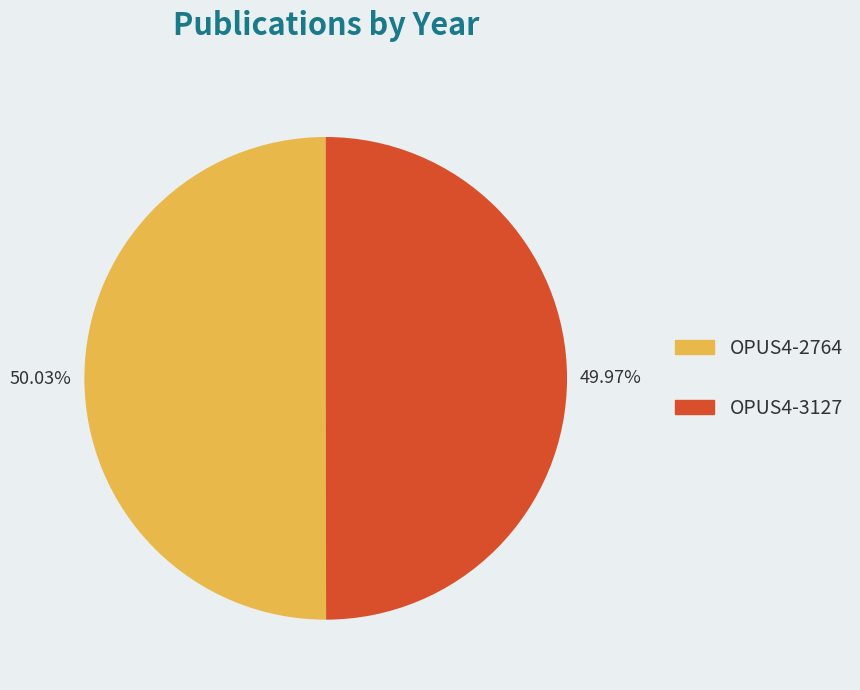

Do OPUS4-2764 and OPUS4-3127 together represent more than half of the pie?

Yes